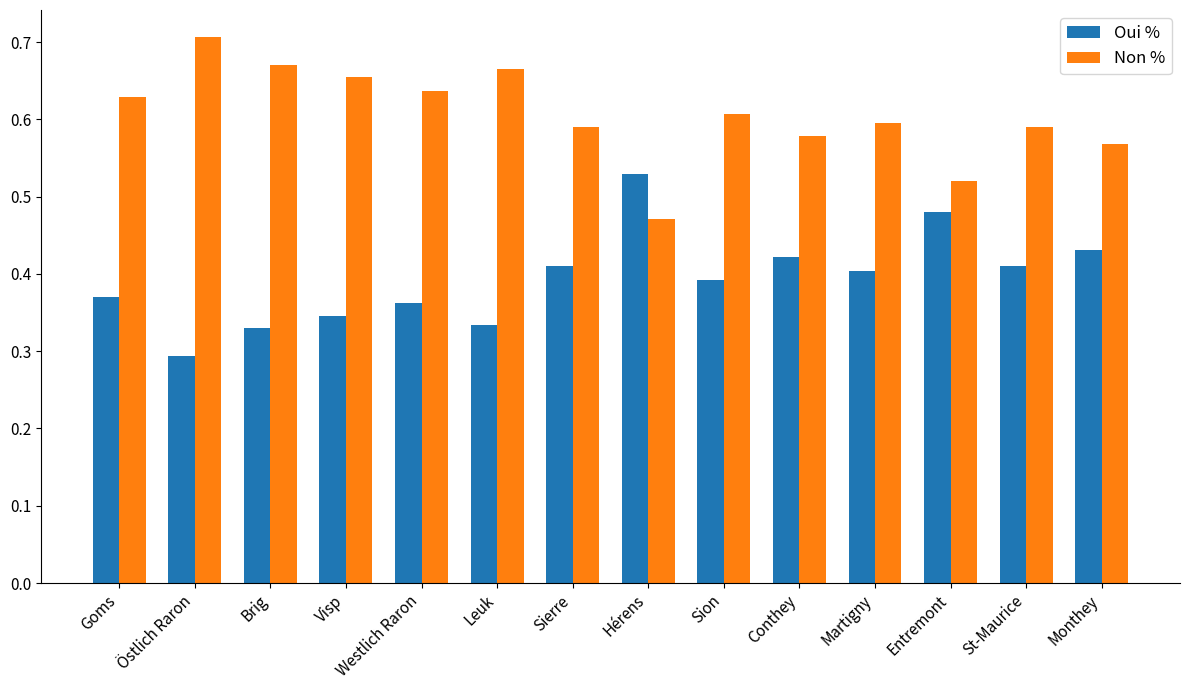

What is the sum of all Oui % values?

5.5